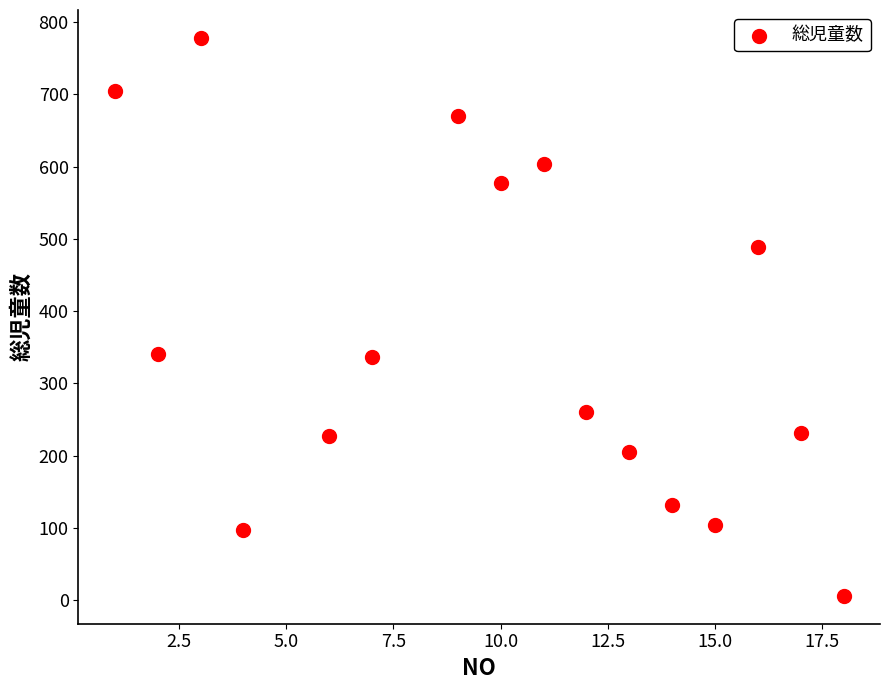

What is the range of Y values (max minus min)?

772